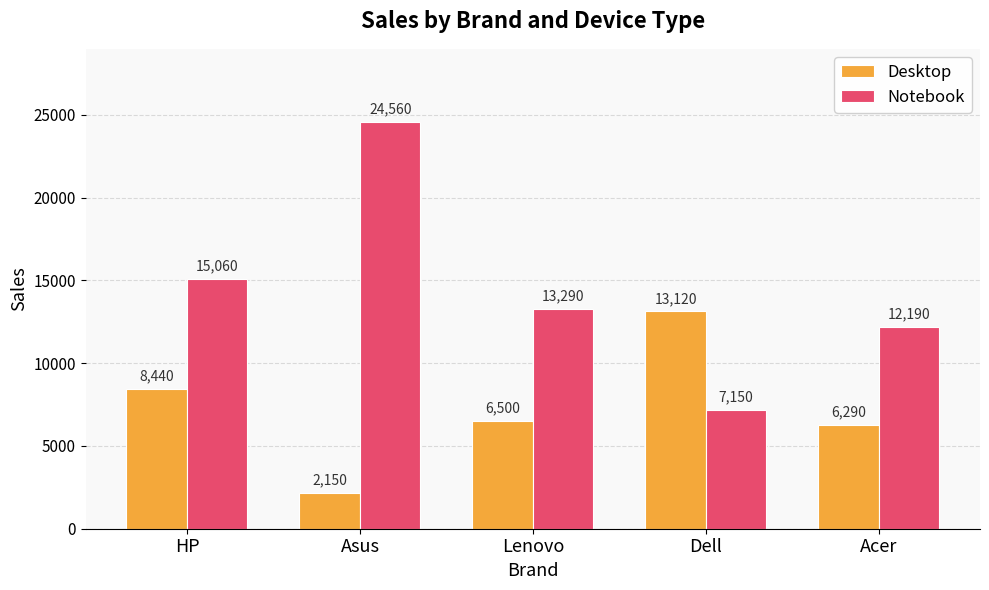

The Desktop series shows 8440 at HP. True or false?

True